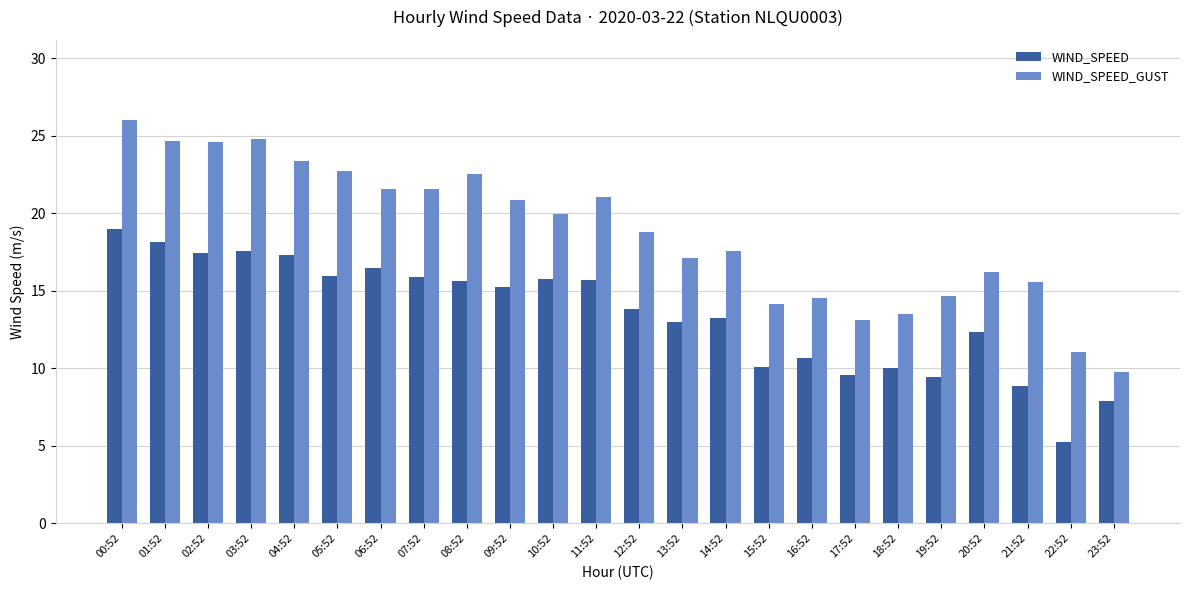

What is the sum of all WIND_SPEED values?

324.3